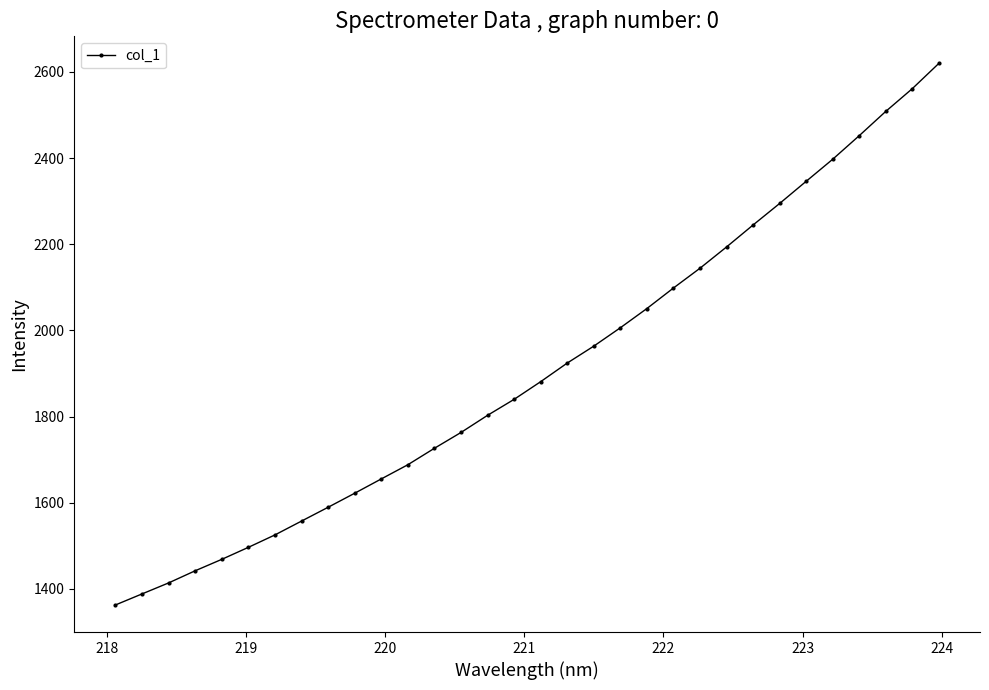

What is the difference between the maximum and minimum values?

1256.8